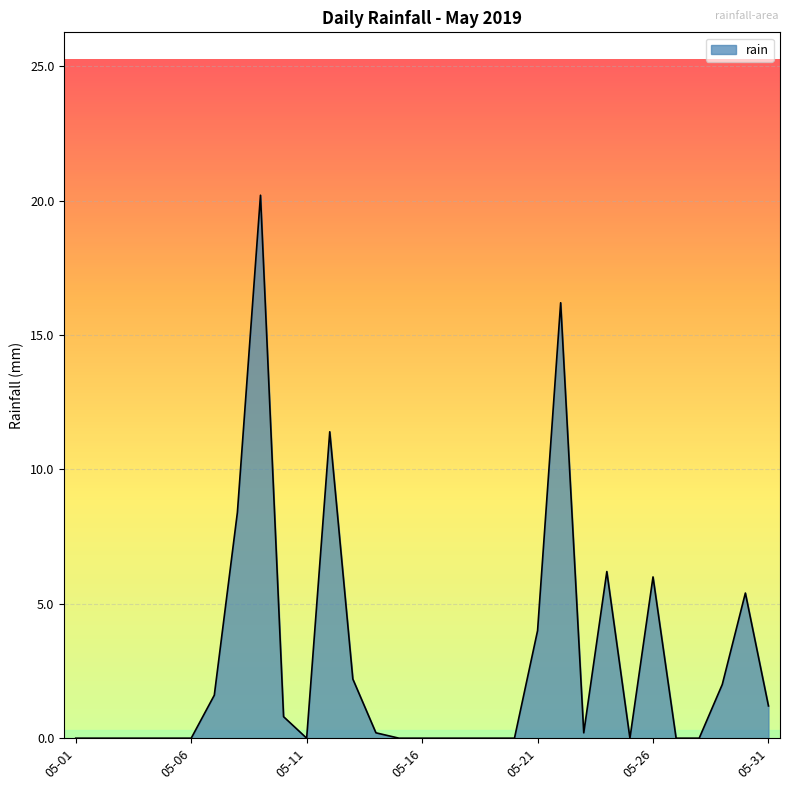

True or false: the data has more than 2 interior local peaks.

True